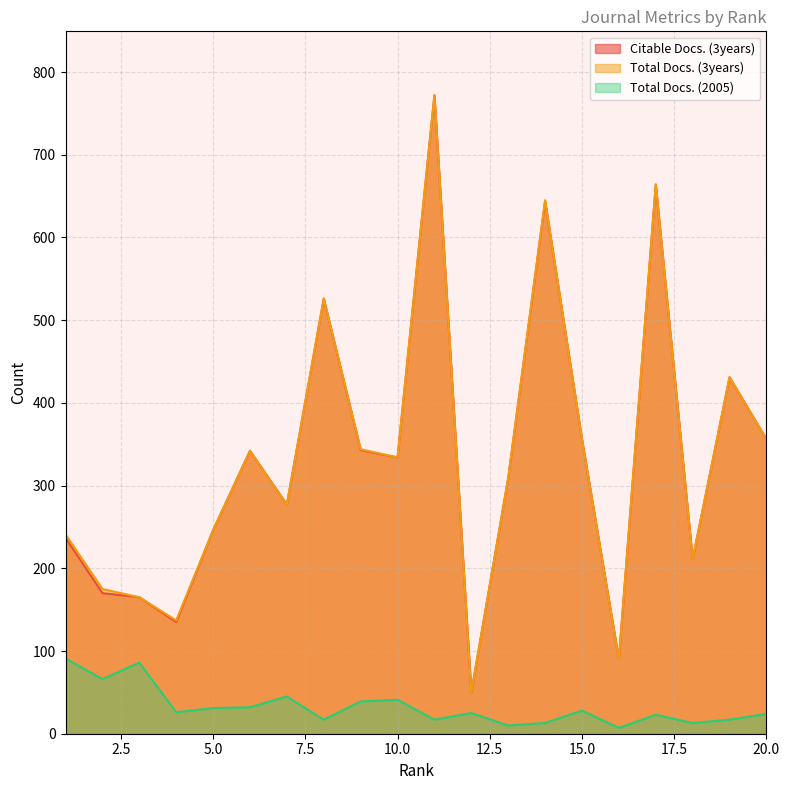

What is the difference between the maximum and minimum values in the Total Docs. (2005) series?

84